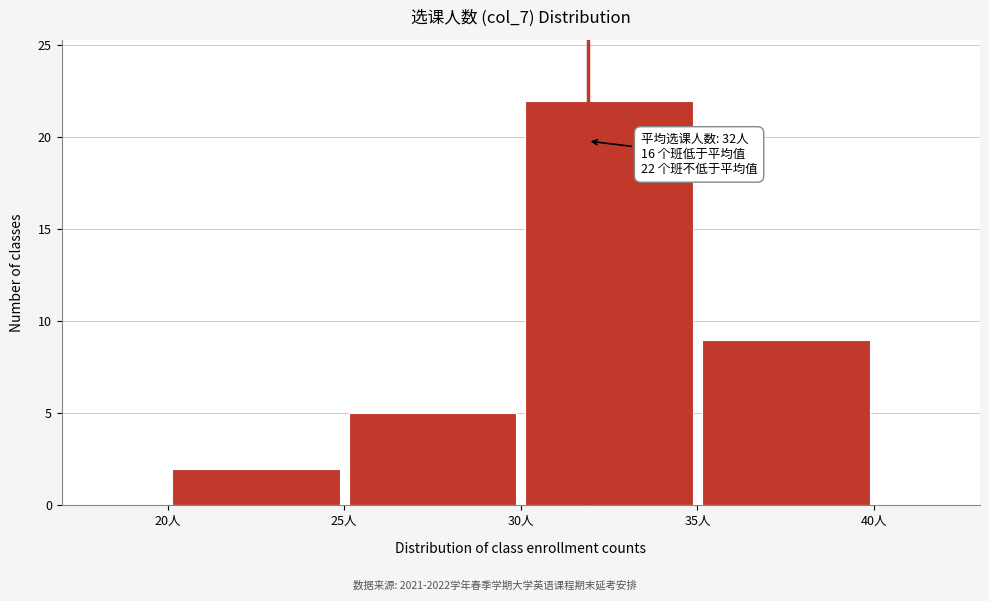

Which range on the x-axis has the tallest bar?

30 to 35